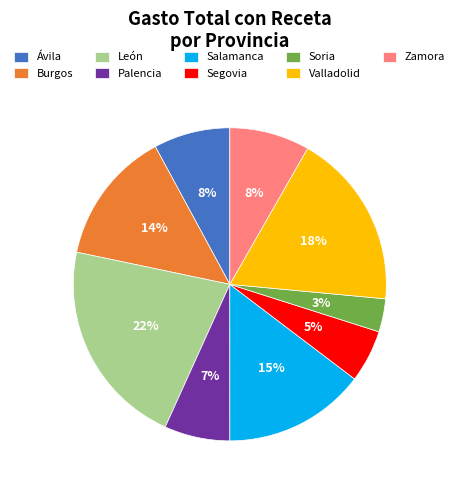

What is the ratio of the value at Soria to the value at Valladolid?

0.2